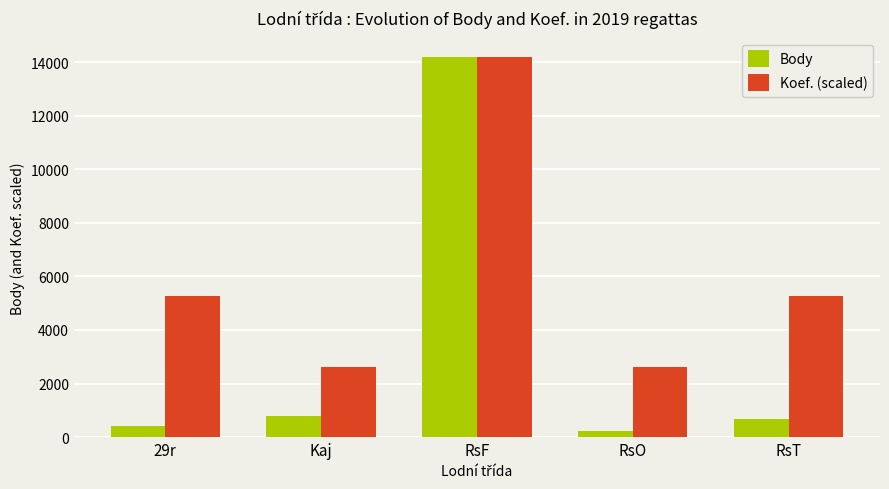

Reading left to right, what are all the values shown in this chart?

Body: 404	781	14202	226	688
Koef. (scaled): 5260	2630	14202	2630	5260